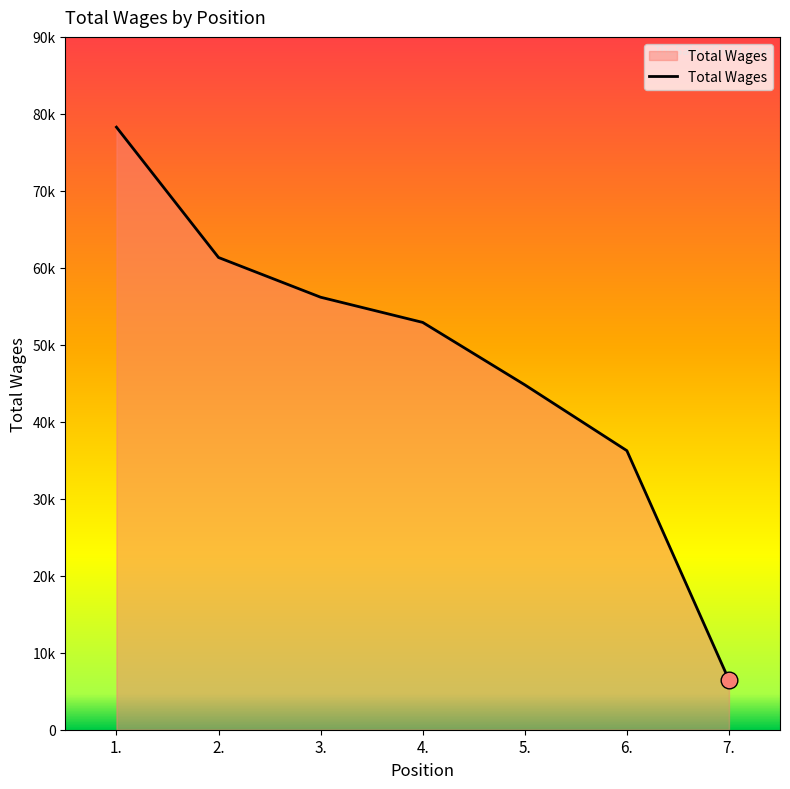

Which category has the lowest value across all series?

7.